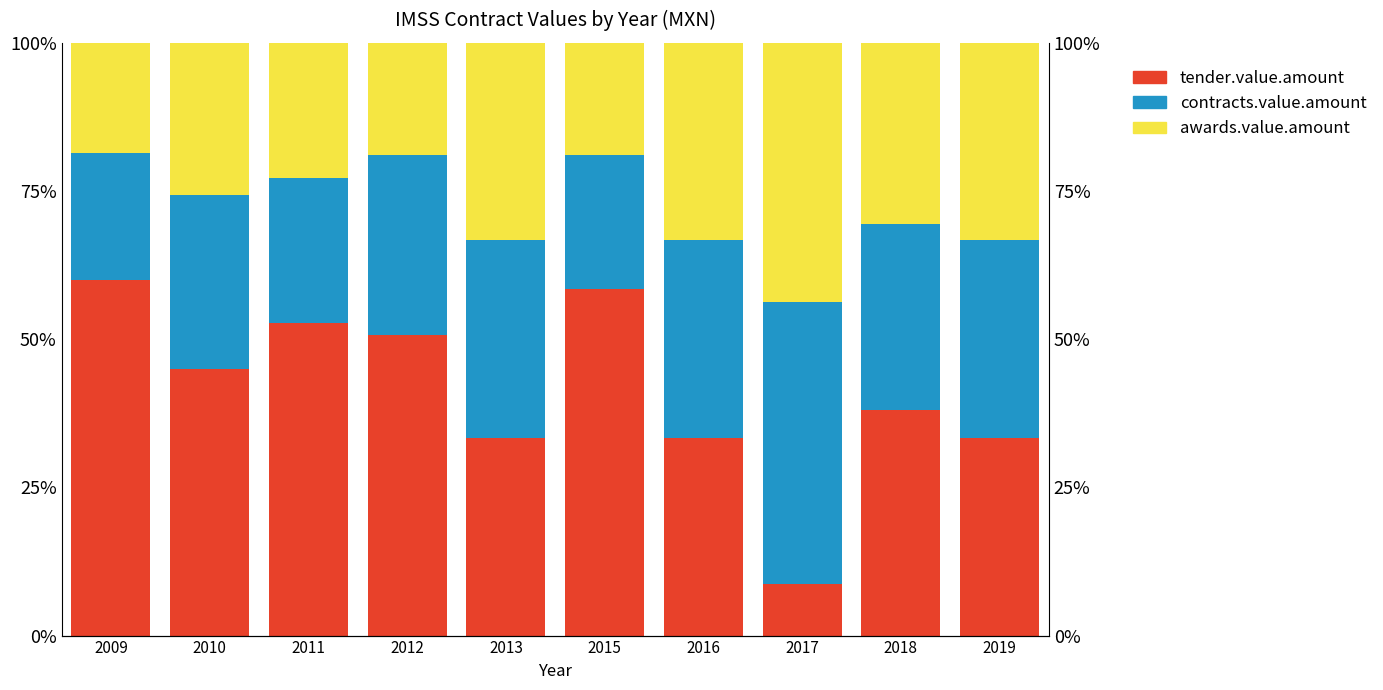

What is the highest value of the tender.value.amount series?

0.6